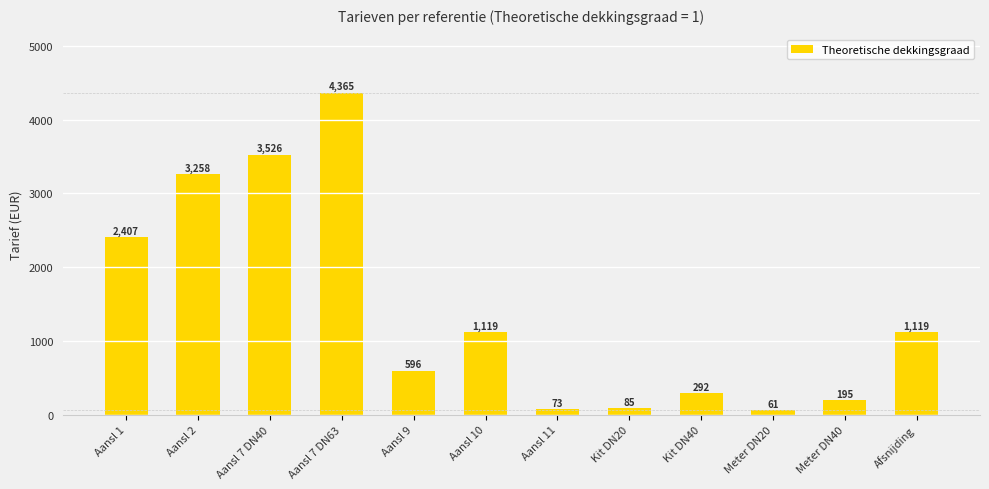

Is it true that the value at Aansl 9 is 595.7?

True